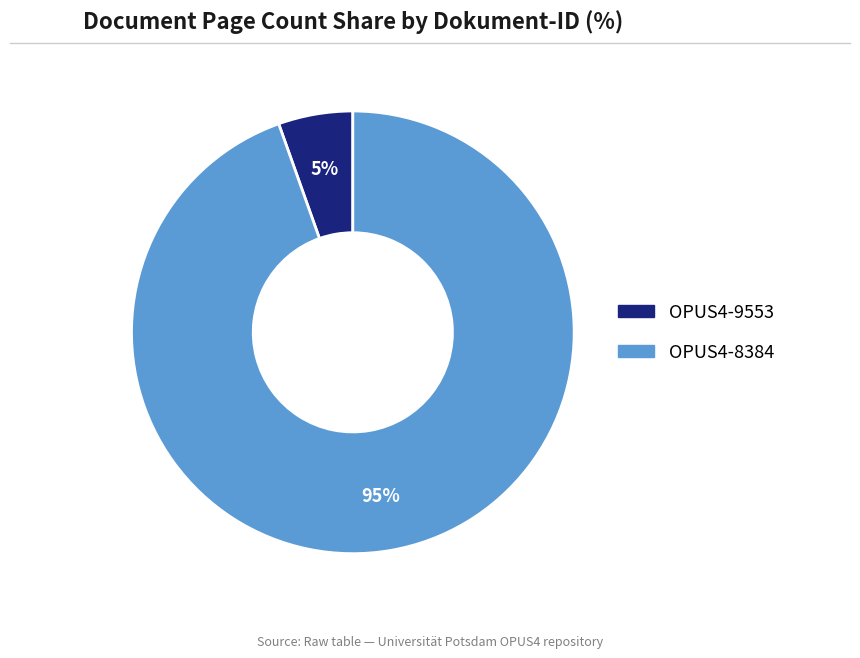

Does OPUS4-9553 represent more than half of the total?

No